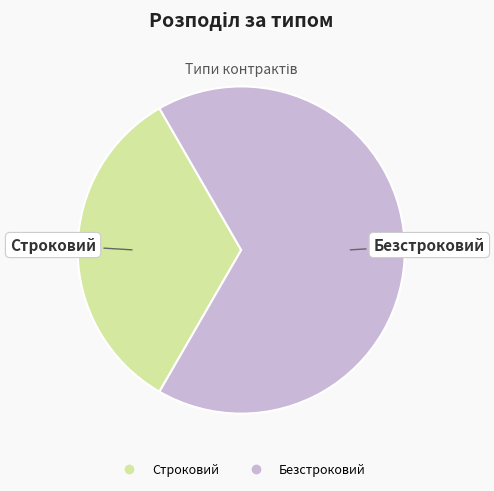

Combined, do Безстроковий and Строковий account for over 50%?

Yes